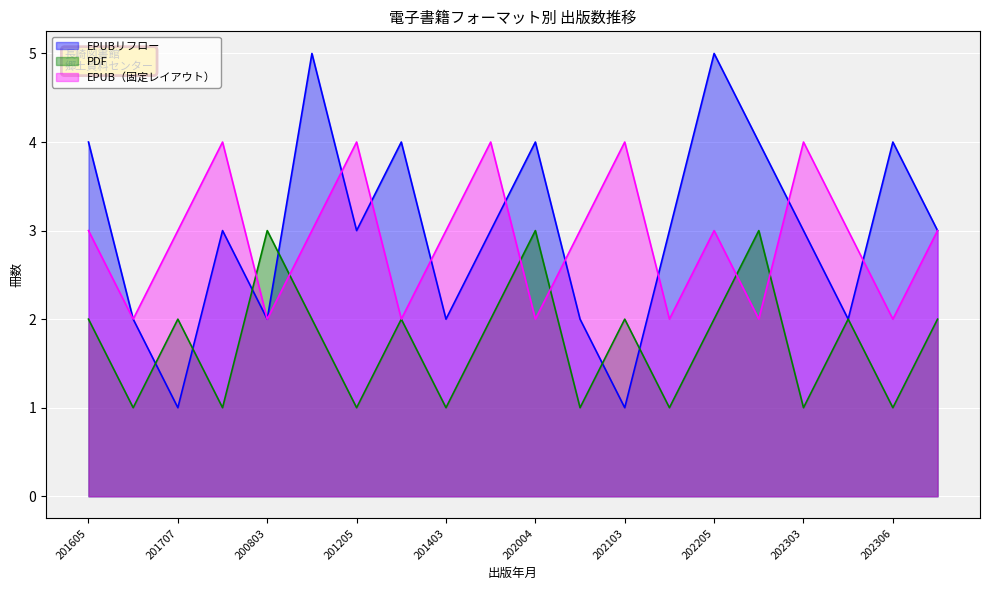

What is the total value across all series at 202307?

8